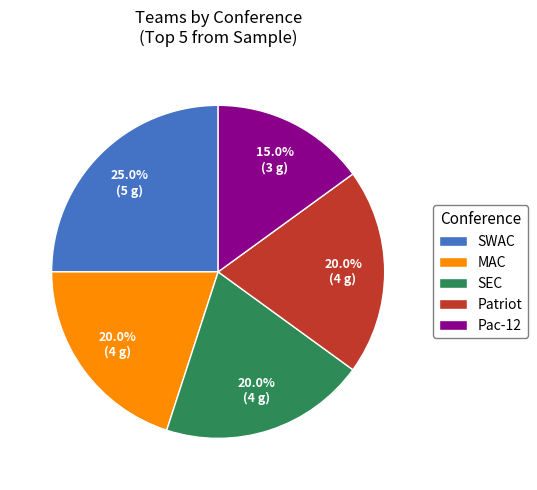

Between Pac-12 and SWAC, which is larger?

SWAC